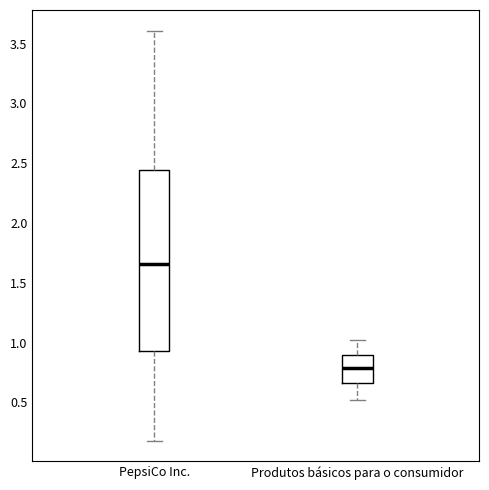

Reading left to right, read every box against the y-axis: the position of its median line, the range the box covers, and the ends of its whiskers. The values are not printed on the chart, so give them approximately, as read against the axis.

PepsiCo Inc.: median 1.65, box 0.95 to 2.45, whiskers 0.20 to 3.60
Produtos básicos para o consumidor: median 0.80, box 0.65 to 0.90, whiskers 0.50 to 1.00